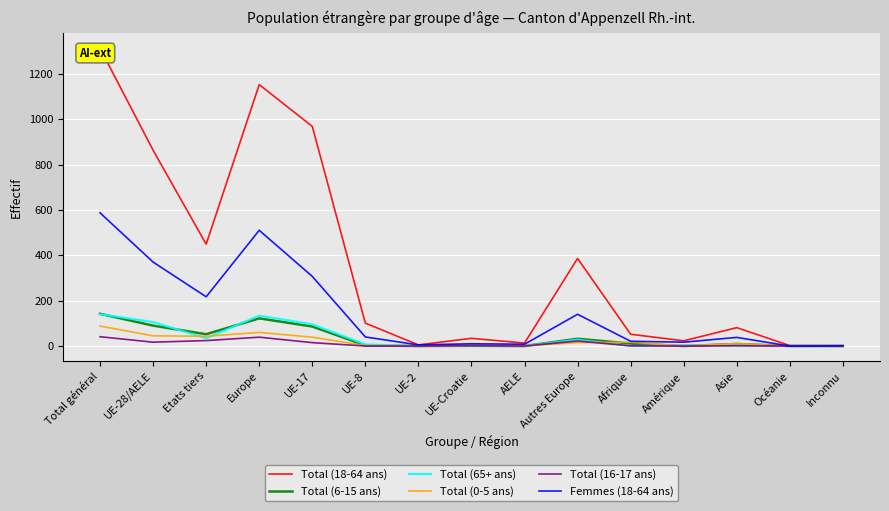

Rank the series by their maximum value, from highest to lowest.

Total (18-64 ans), Femmes (18-64 ans), Total (6-15 ans), Total (65+ ans), Total (0-5 ans), Total (16-17 ans)